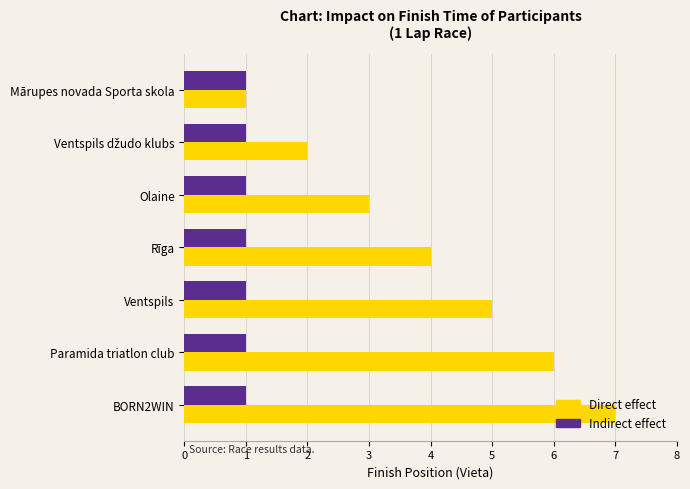

How many Direct effect values are between 2 and 6?

5